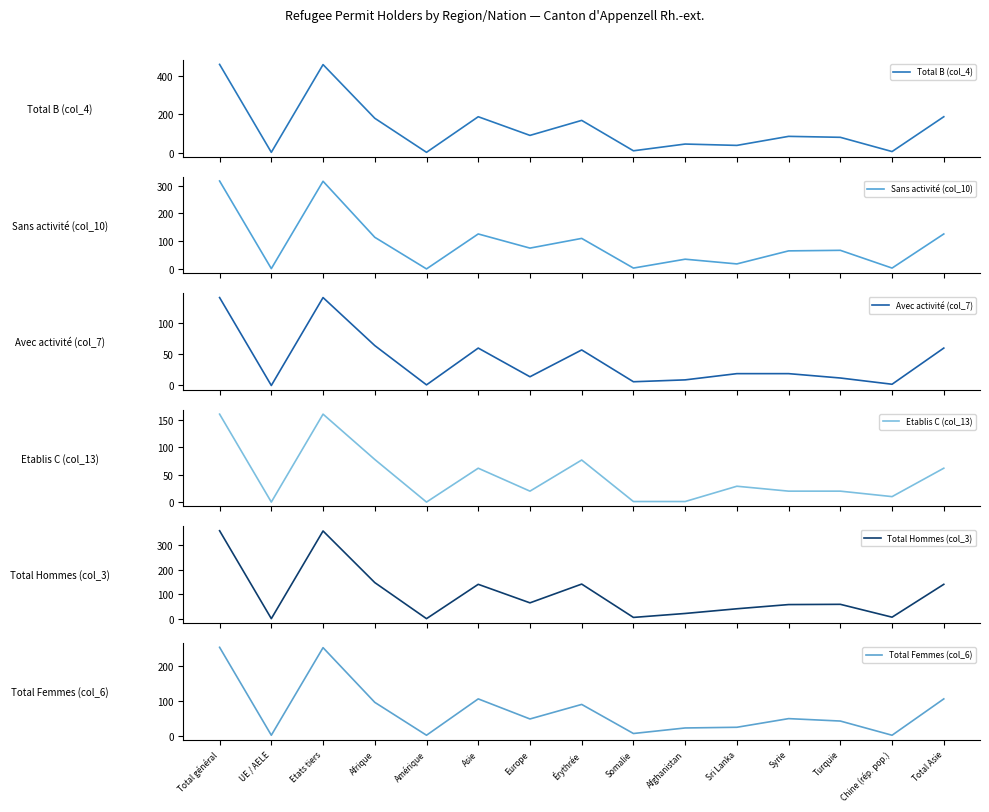

Reading left to right, what are all the values shown in this chart?

Total B (col_4): 458	1	457	178	1	186	89	167	9	44	37	84	79	5	186
Sans activité (col_10): 317	1	316	114	0	126	75	110	3	35	18	65	67	3	126
Avec activité (col_7): 141	0	141	64	1	60	14	57	6	9	19	19	12	2	60
Etablis C (col_13): 161	0	161	78	0	62	20	77	1	1	29	20	20	10	62
Total Hommes (col_3): 357	1	356	147	1	140	65	141	6	22	41	58	59	7	140
Total Femmes (col_6): 255	1	254	96	1	106	48	90	6	22	24	49	42	1	106